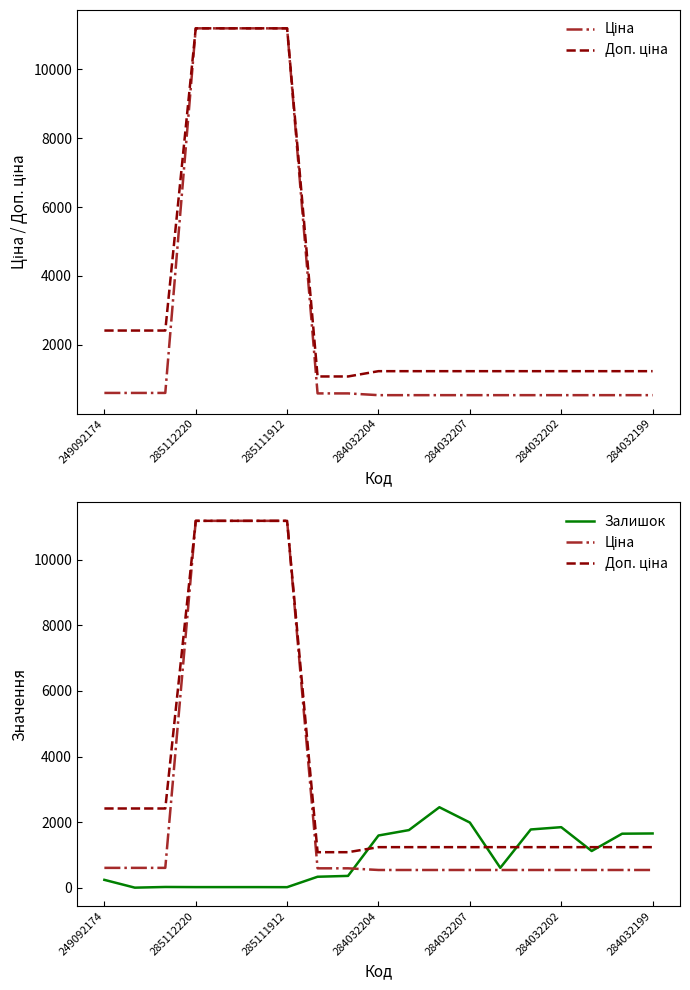

Which series has the largest range (max minus min)?

Ціна